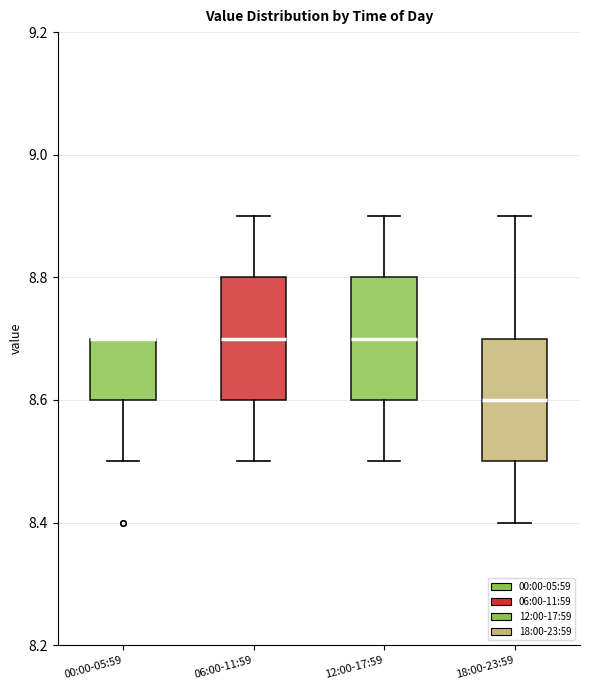

Reading left to right, transcribe this box plot: for each box, give where its median line is, the range the box spans, and where its two whiskers end, as read against the y-axis. The values are not printed on the chart, so give them approximately, as read against the axis.

00:00-05:59: median 8.7 (drawn on the box's upper edge), box 8.6 to 8.7, whiskers 8.5 to 8.7
06:00-11:59: median 8.7, box 8.6 to 8.8, whiskers 8.5 to 8.9
12:00-17:59: median 8.7, box 8.6 to 8.8, whiskers 8.5 to 8.9
18:00-23:59: median 8.6, box 8.5 to 8.7, whiskers 8.4 to 8.9